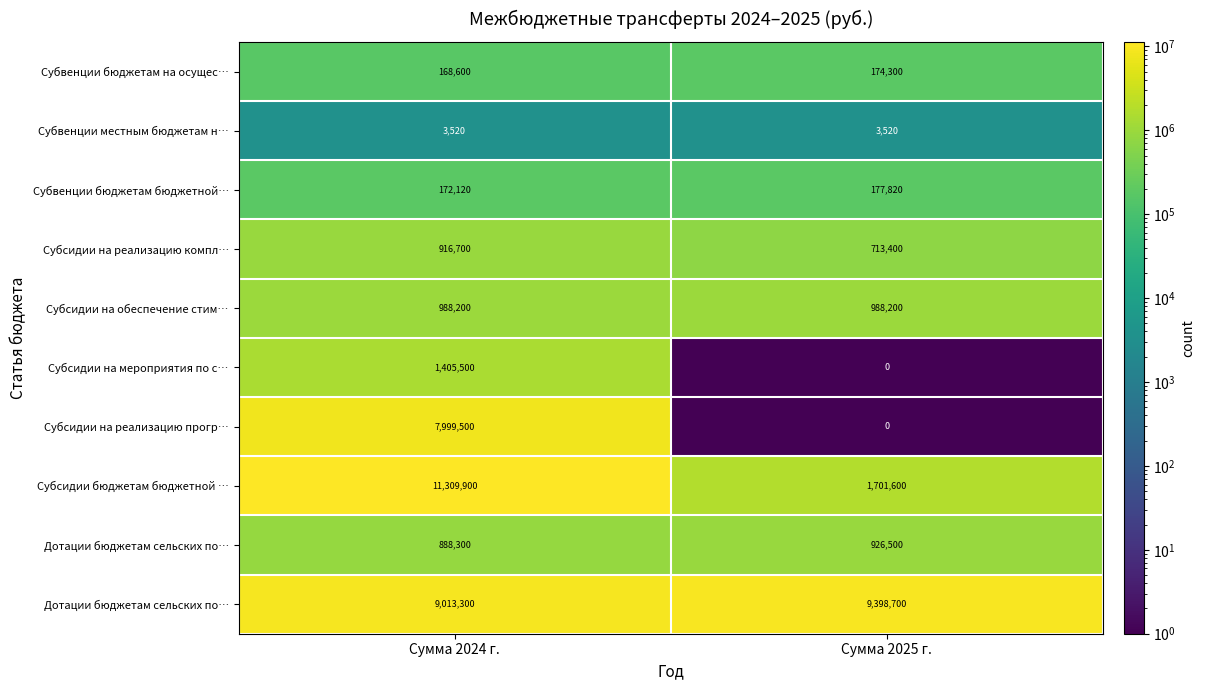

What is the highest value of the Субсидии на обеспечение стимулирующих выплат series?

988200